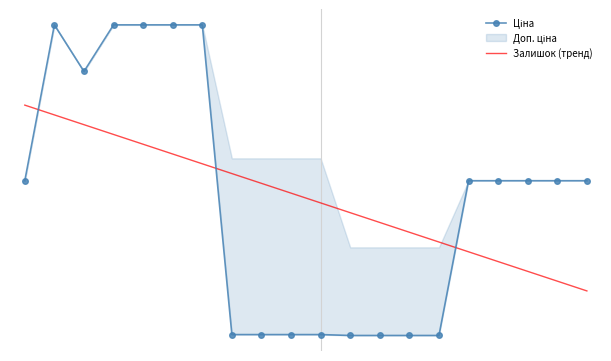

At which category is the sum across all series the highest?

1